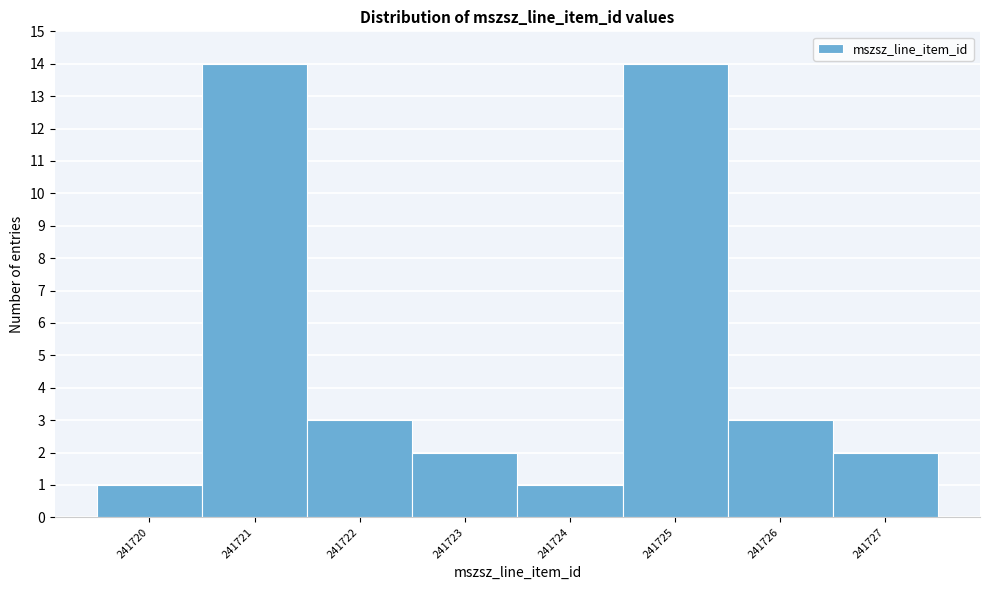

What is the height of the bar covering 241726.5 to 241727.5 on the x-axis? The values are not printed on the chart, so give them approximately, as read against the axis.

2